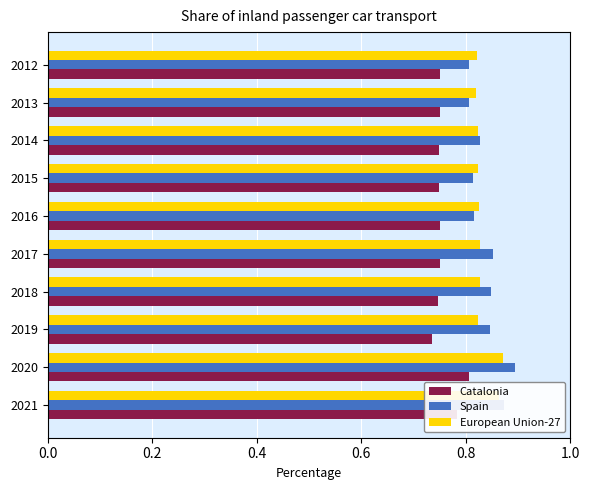

What are all the series names shown in the legend?

Catalonia, Spain, European Union-27